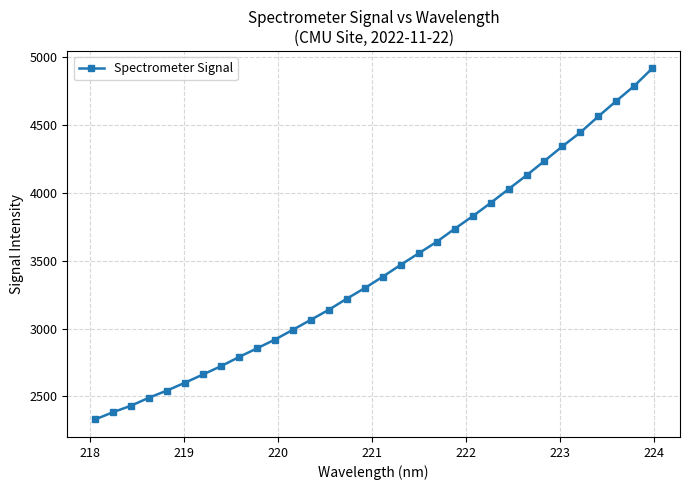

What is the value of the 8th point from the left?

2723.3